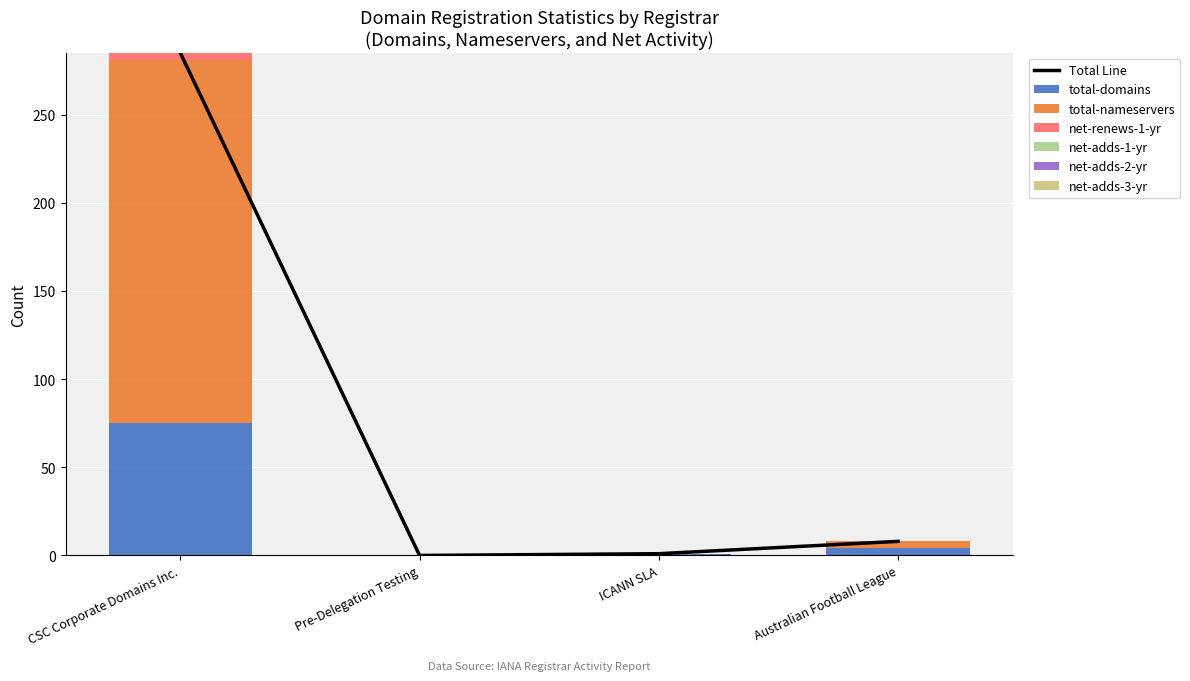

Which category has the lowest value in the total-domains series?

Pre-Delegation Testing